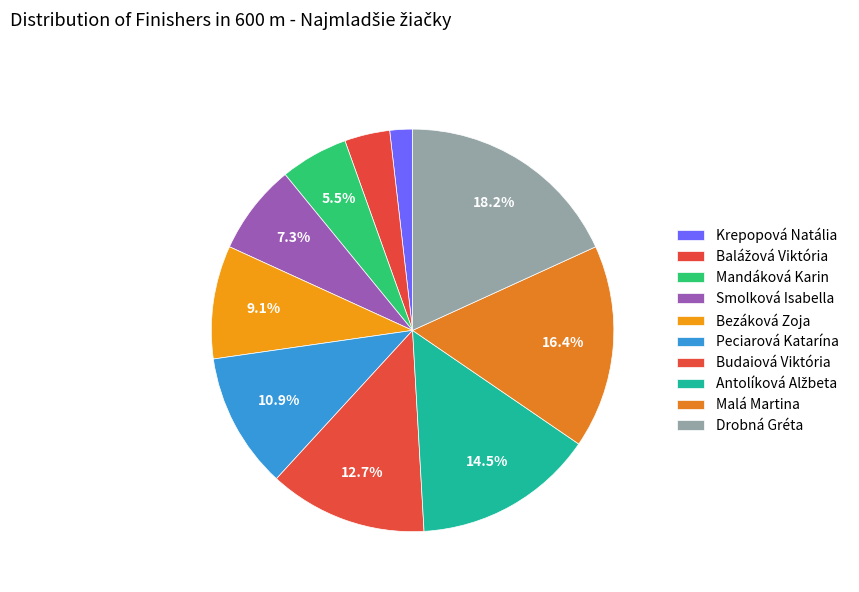

Approximately how many times larger is the value at Drobná Gréta compared to Malá Martina?

1.1